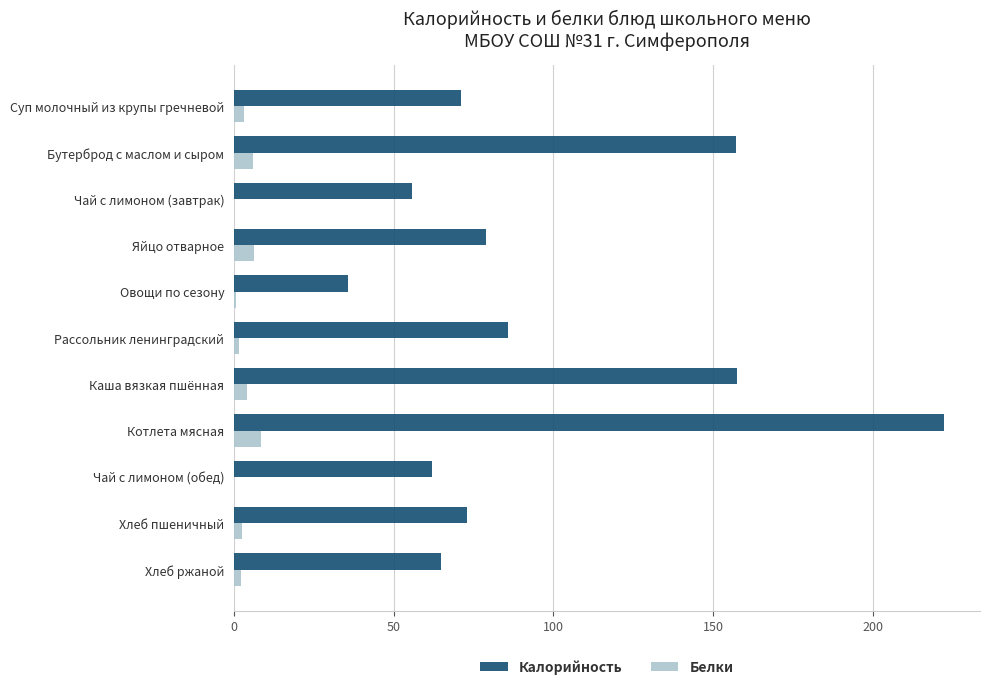

What is the sum of all Калорийность values?

1063.8